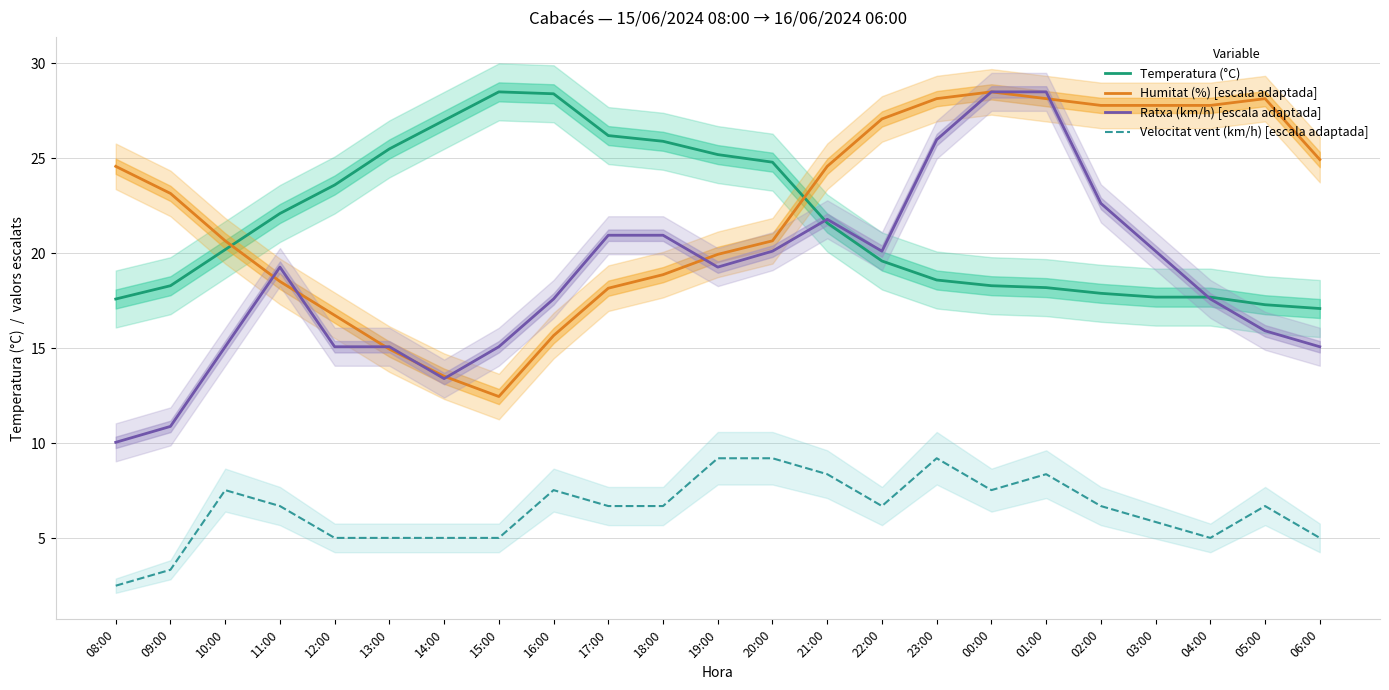

Where is Ratxa (km/h) [escala adaptada] nearest to the value 19?

11:00